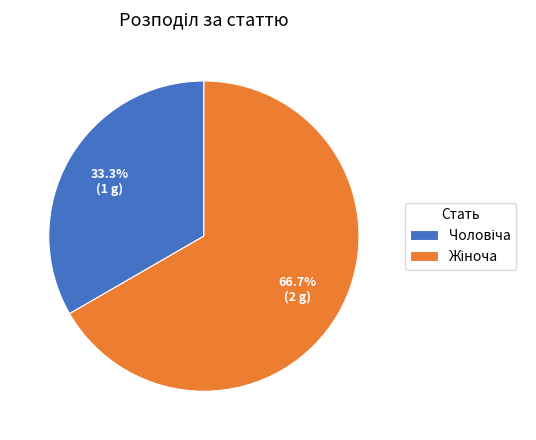

Is there any slice that represents more than half of the pie?

Yes